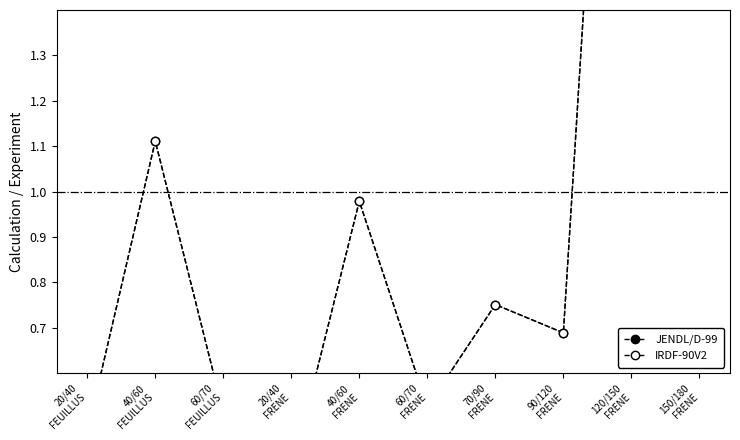

What position from the right is 40/60
FRENE?

6